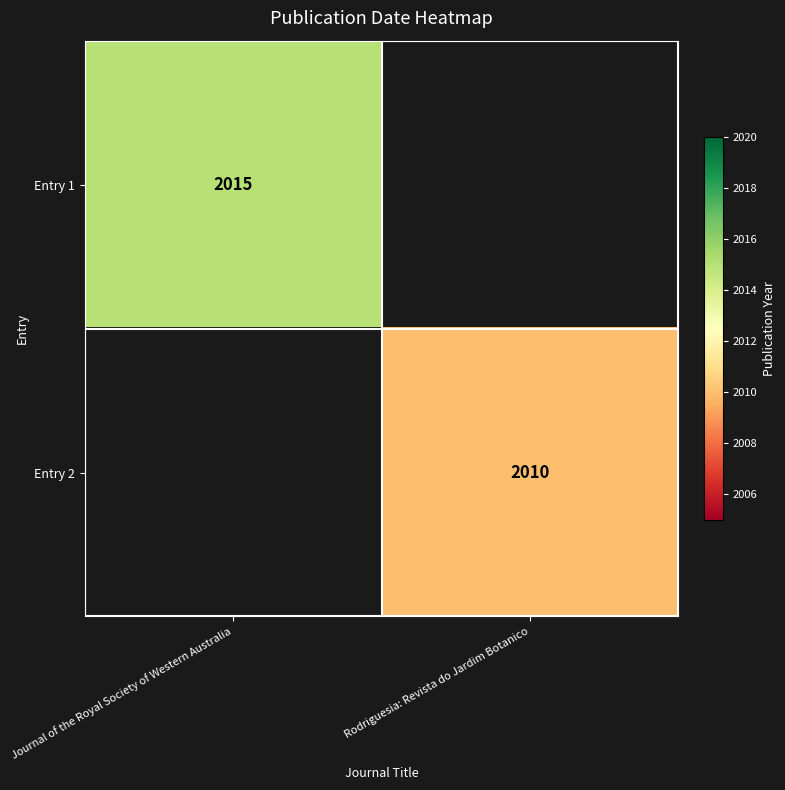

The value of Entry 1 at Journal of the Royal Society of Western Australia is 3121. True or false?

False